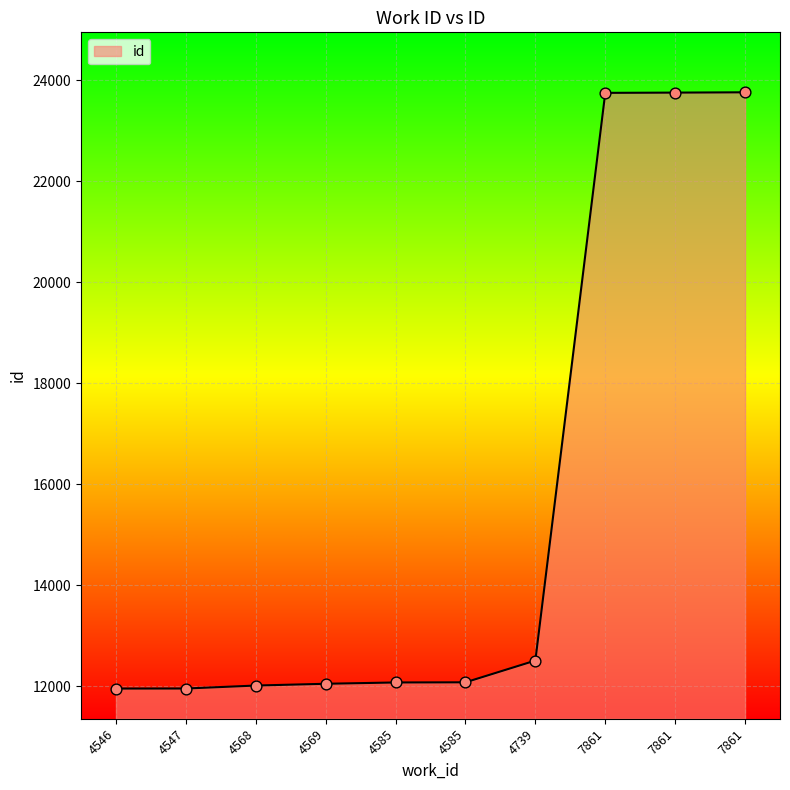

Which has a higher value, 4547 or 7861?

7861